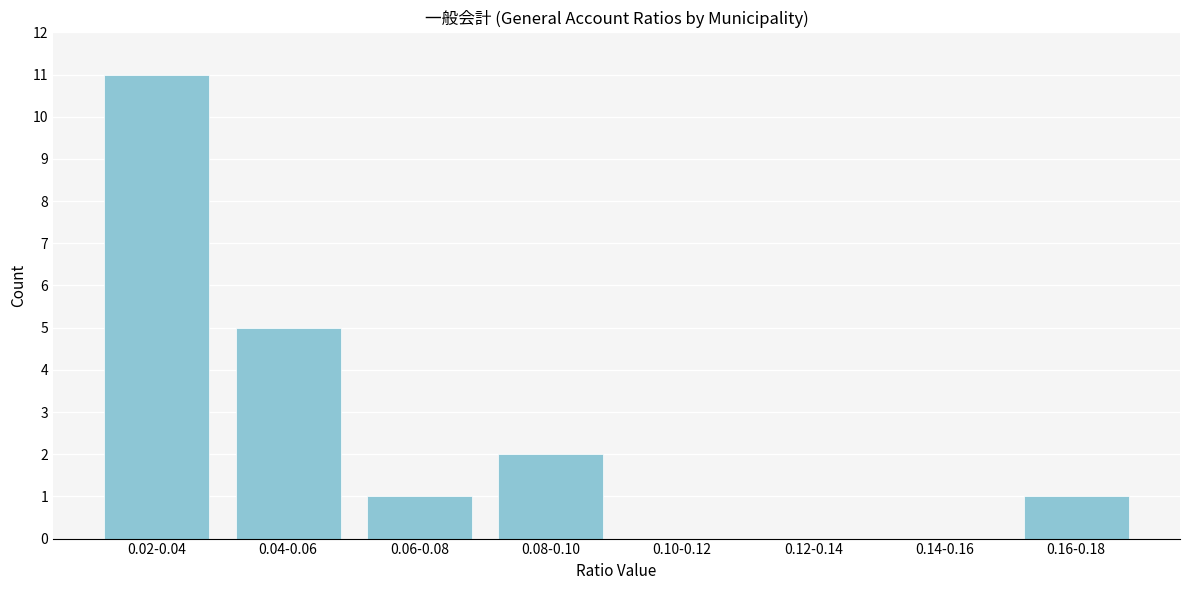

Reading left to right, extract all data points from this chart.

0.02-0.04=11	0.04-0.06=5	0.06-0.08=1	0.08-0.10=2	0.10-0.12=0	0.12-0.14=0	0.14-0.16=0	0.16-0.18=1